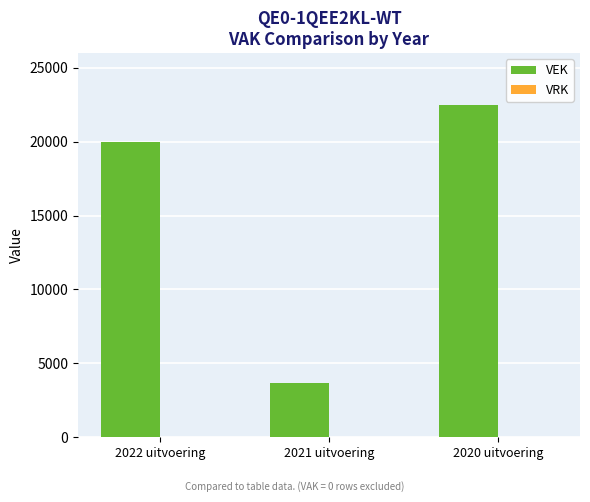

What is the minimum value shown in the chart?

3645